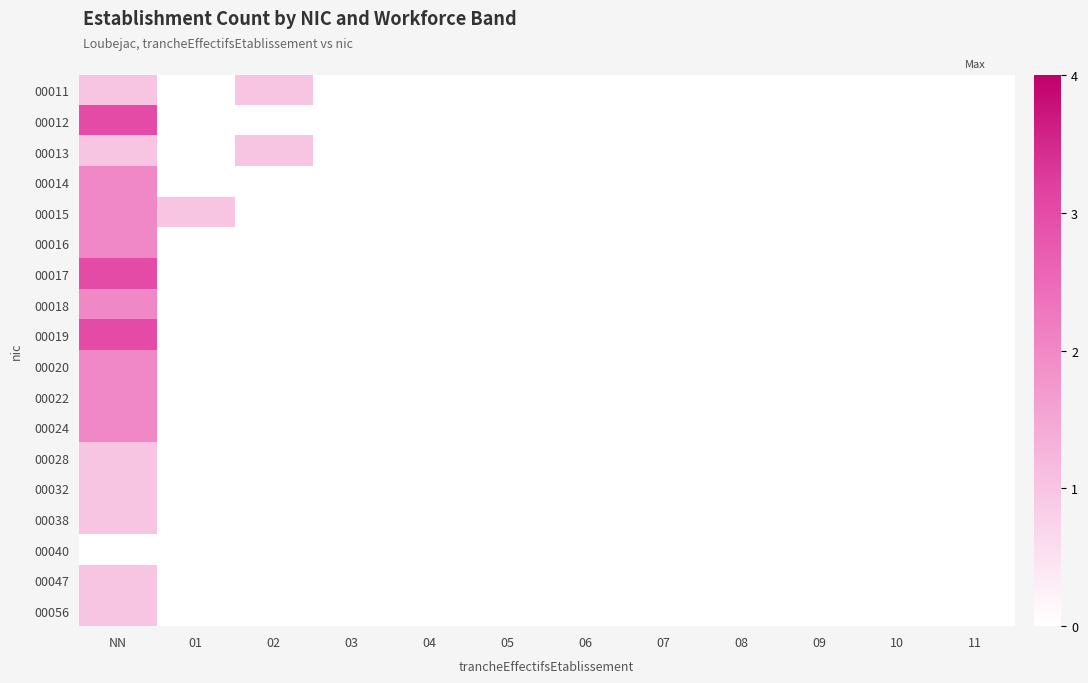

Rank the categories by 00022 value from highest to lowest.

NN, 01, 02, 03, 04, 05, 06, 07, 08, 09, 10, 11